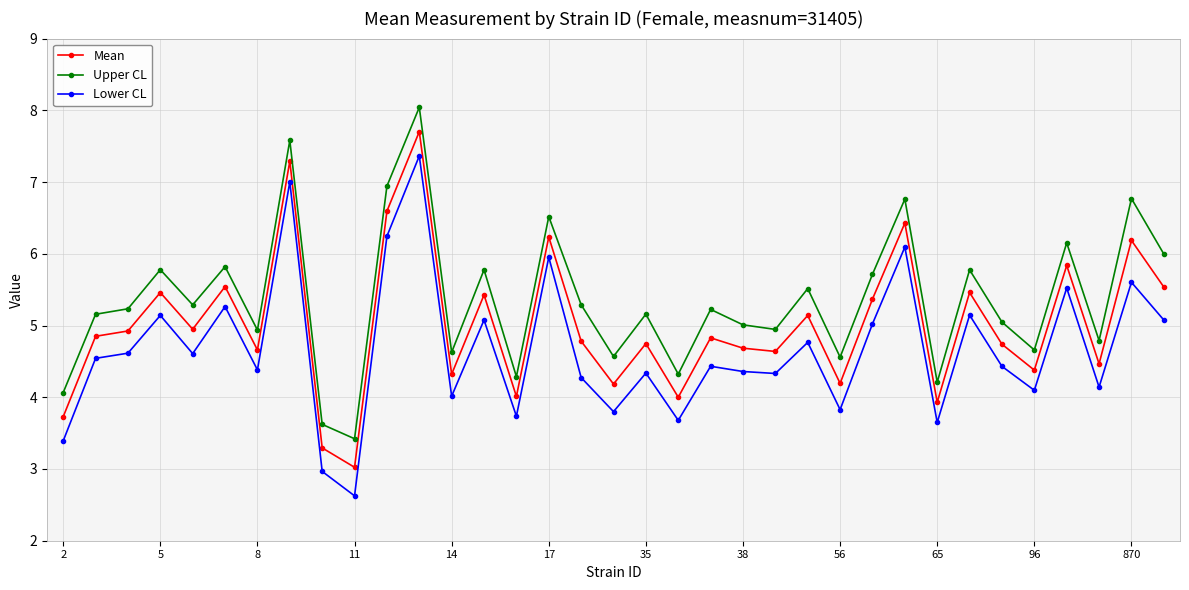

True or false: Mean and Upper CL cross at least once.

False